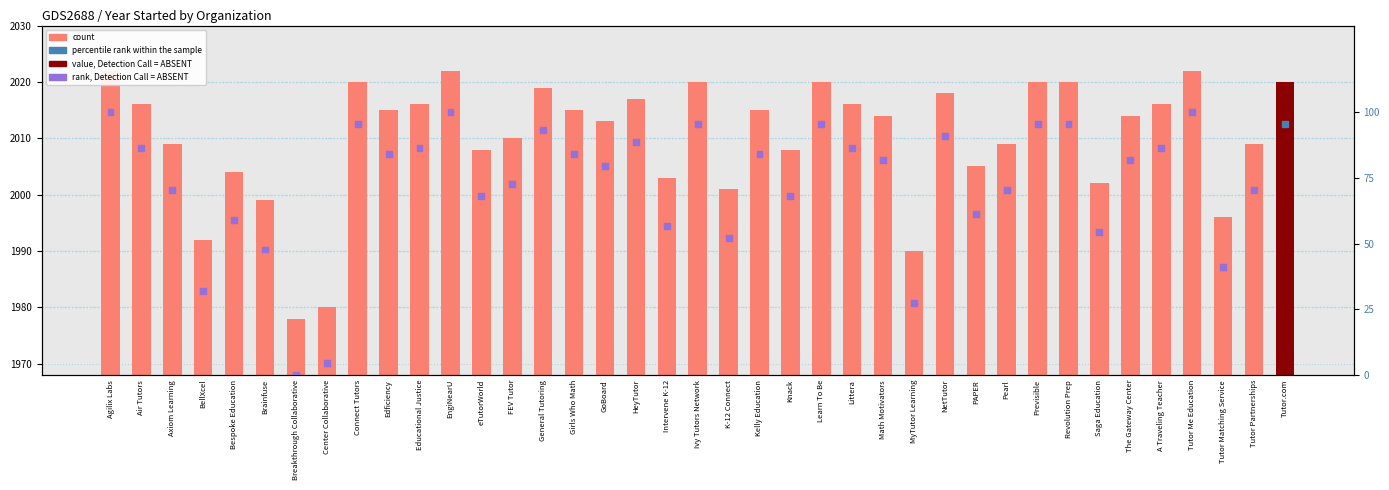

Is the value of count at General Tutoring greater than the value of percentile rank within the sample at Educational Justice?

Yes